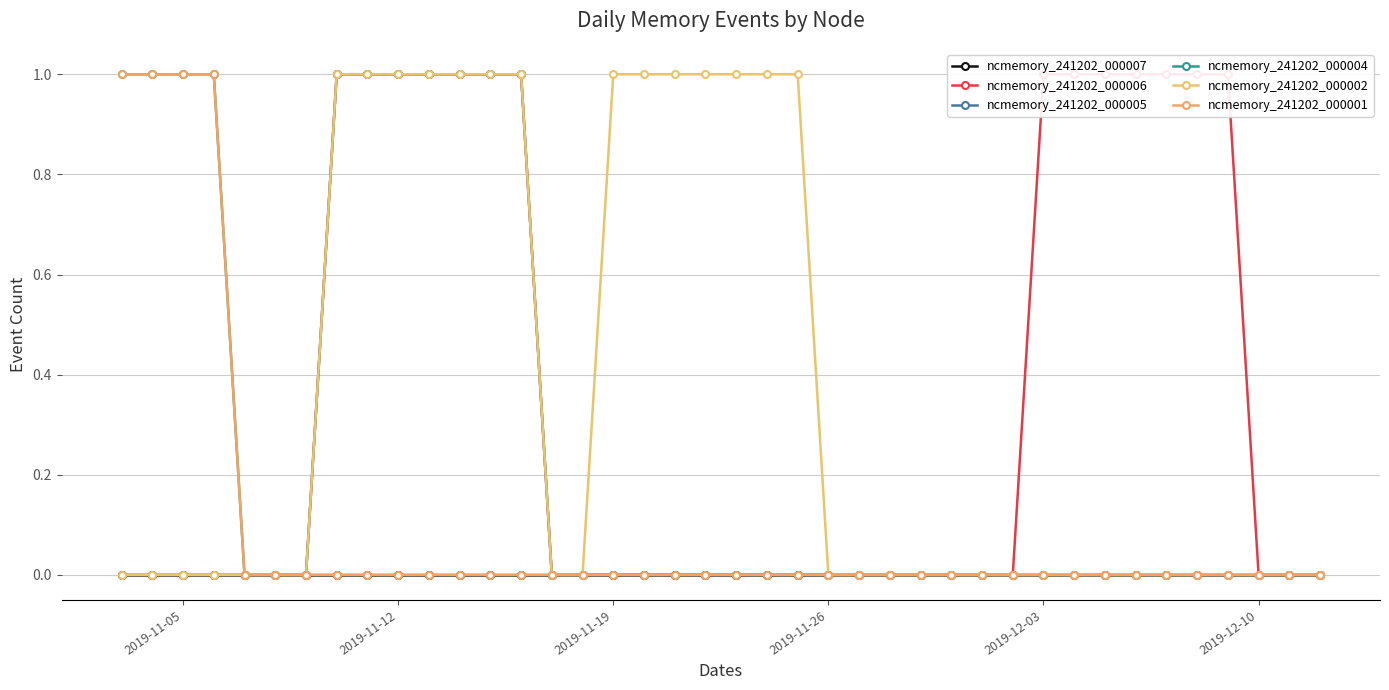

Which category has the lowest value in the ncmemory_241202_000004 series?

2019-12-03